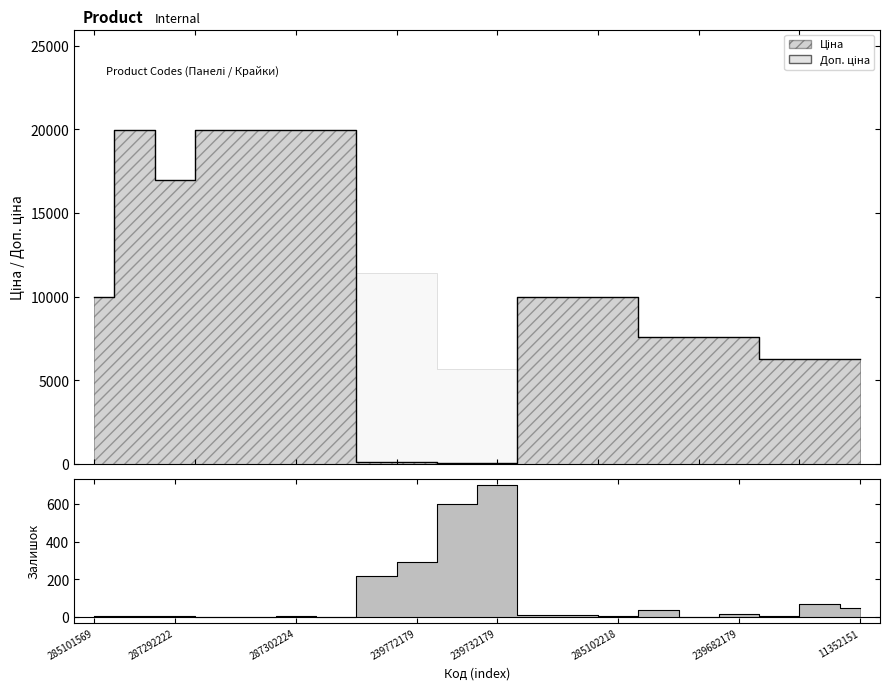

Which category has the lowest value in the Залишок series?

287302225